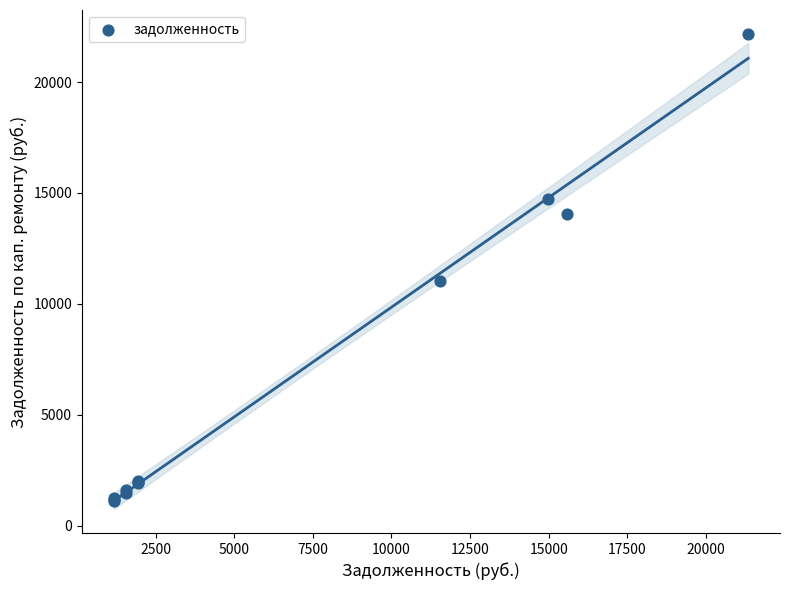

What Y value in the scatter plot is closest to 11642?

11049.1